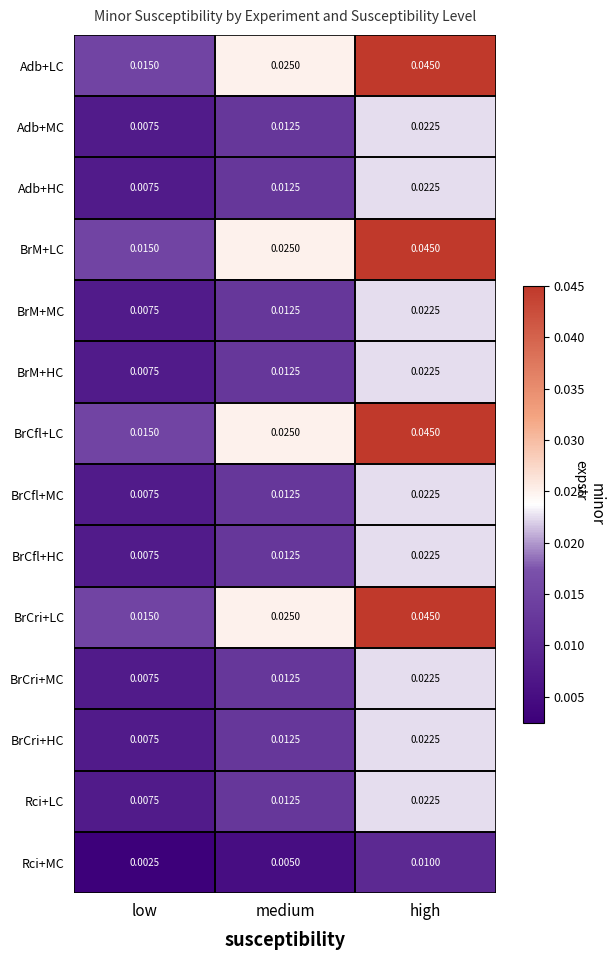

Rank the categories by BrCri+MC value from lowest to highest.

low, medium, high